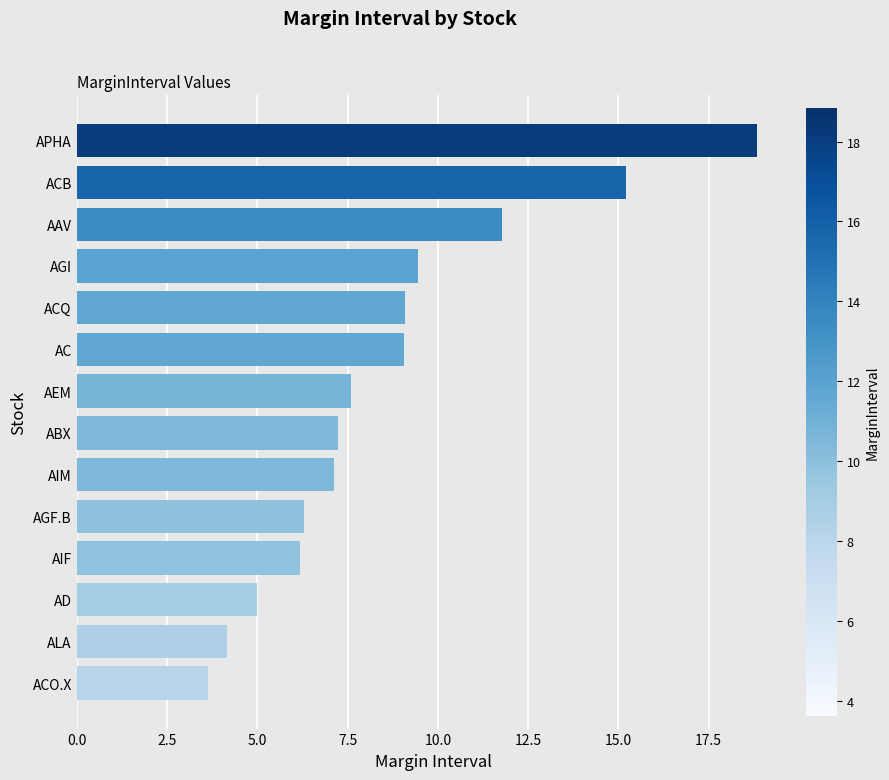

Is it true that the value at ACQ is 2.5?

False